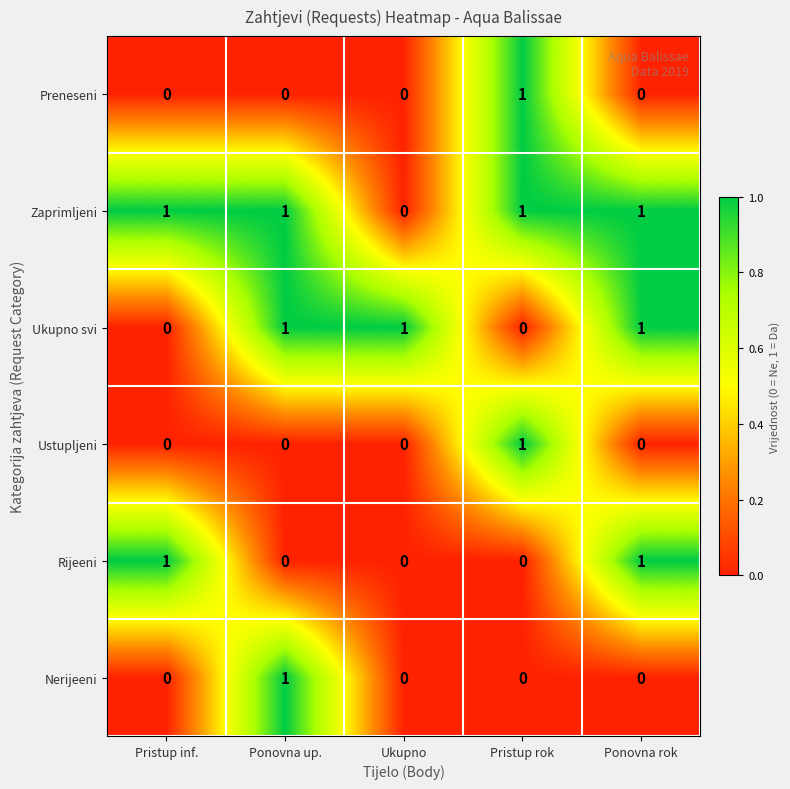

True or false: Zaprimljeni has a value of 1 at Ponovna rok.

True